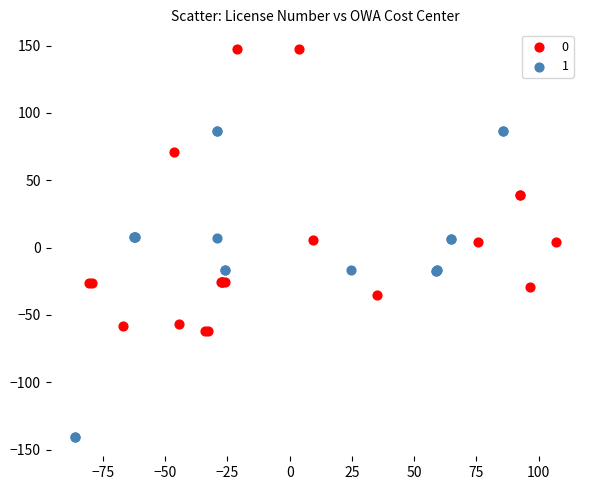

Which series contains the highest Y value?

0